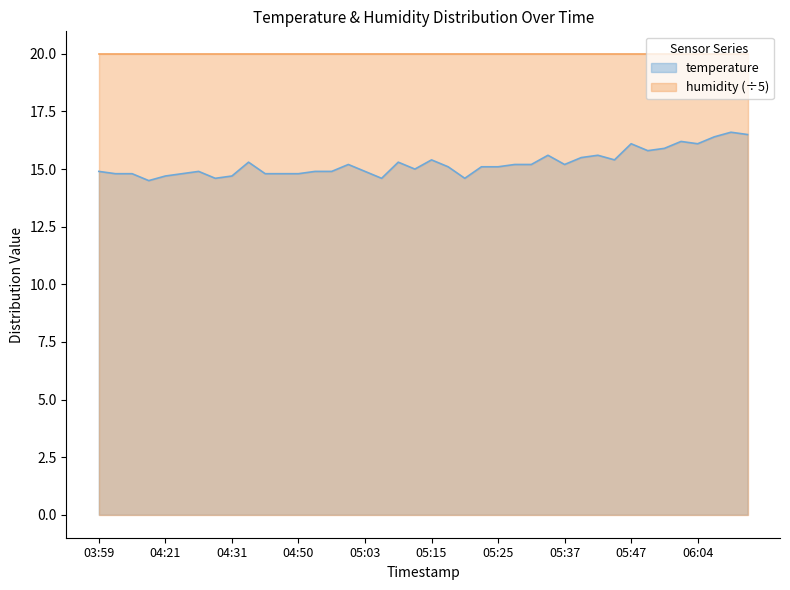

Does the chart have visible grid lines?

No